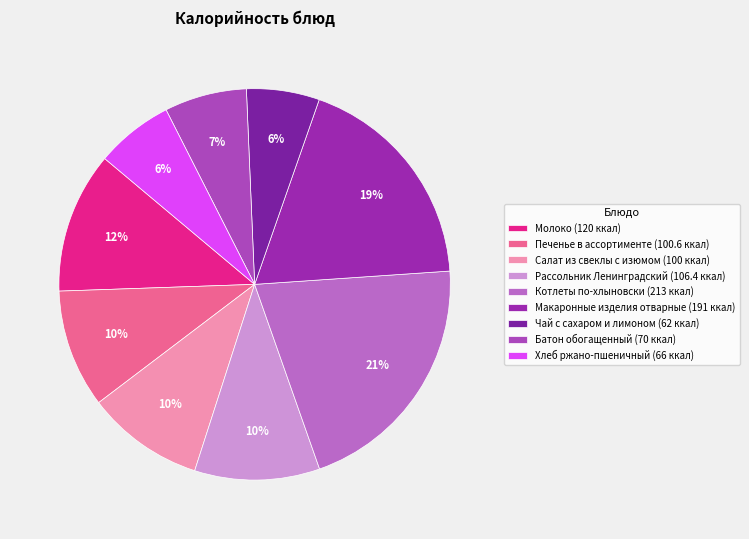

How many slices are in this pie chart?

9